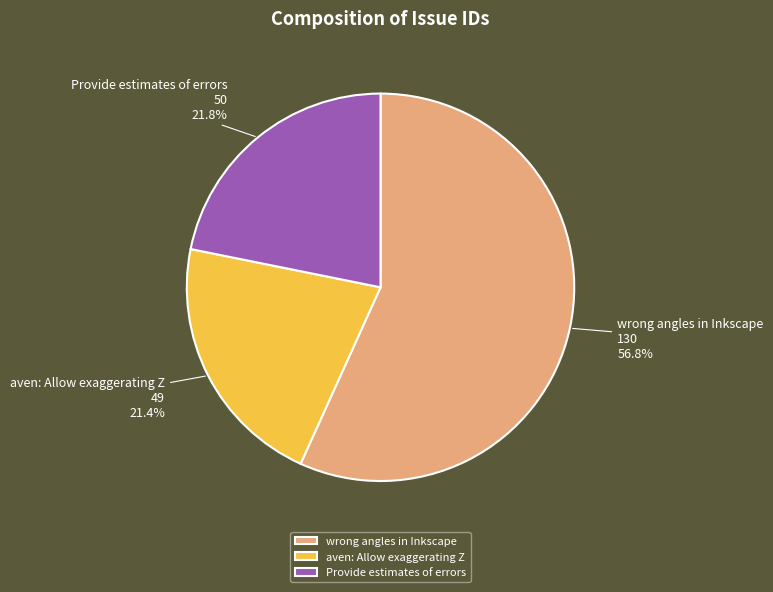

What portion of the pie excludes aven: Allow exaggerating Z?

78.6%